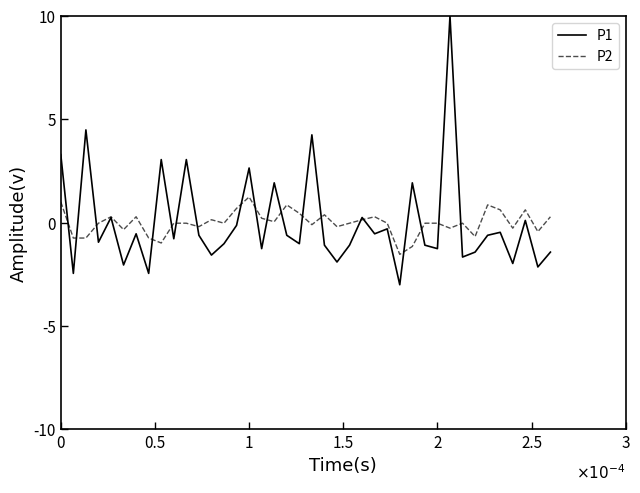

Which series has the largest range (max minus min)?

P1